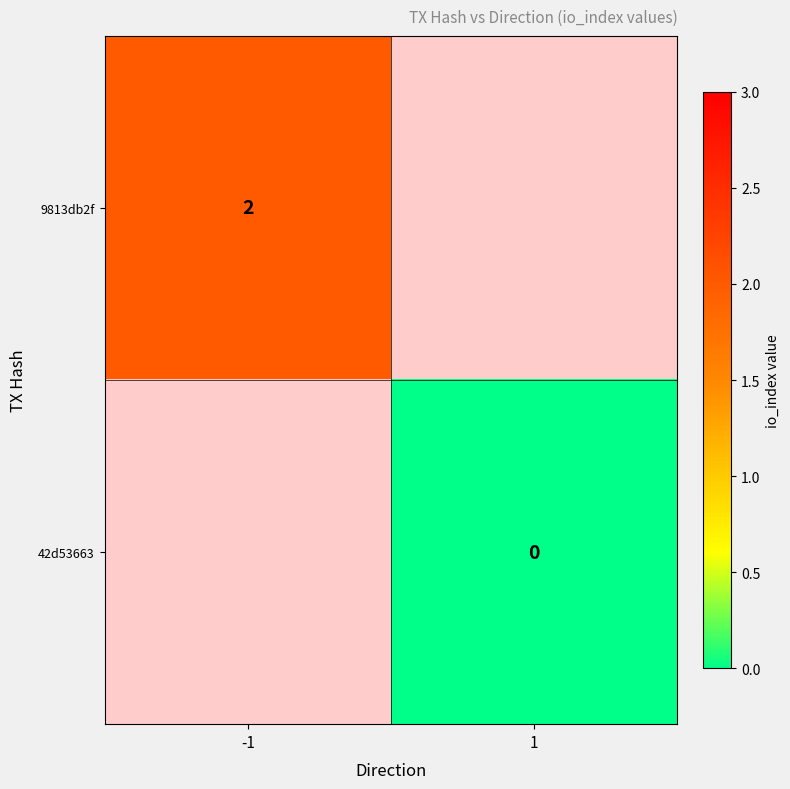

The value of 9813db2f at -1 is 3. True or false?

False